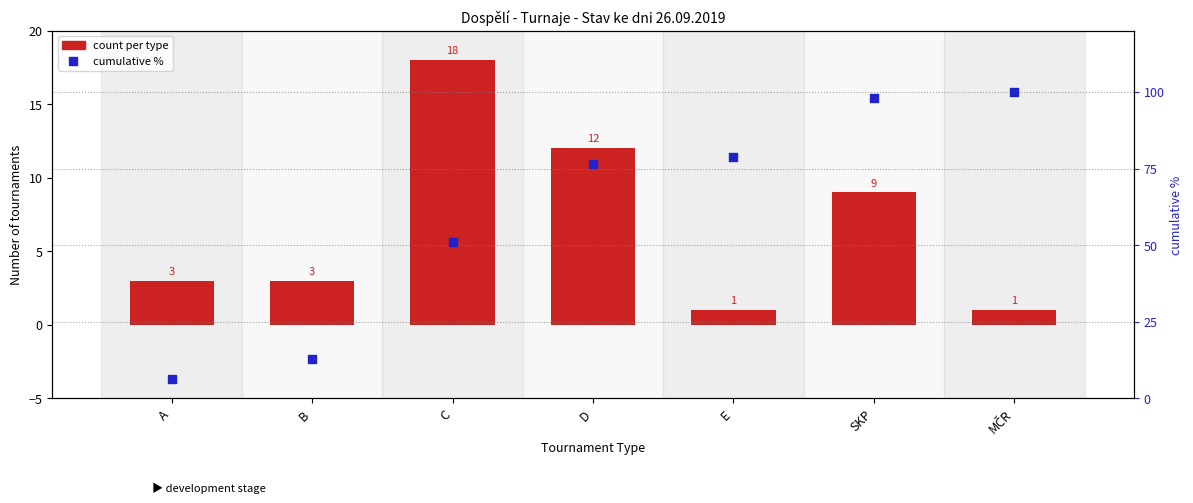

Which series contains the lowest Y value?

count per type